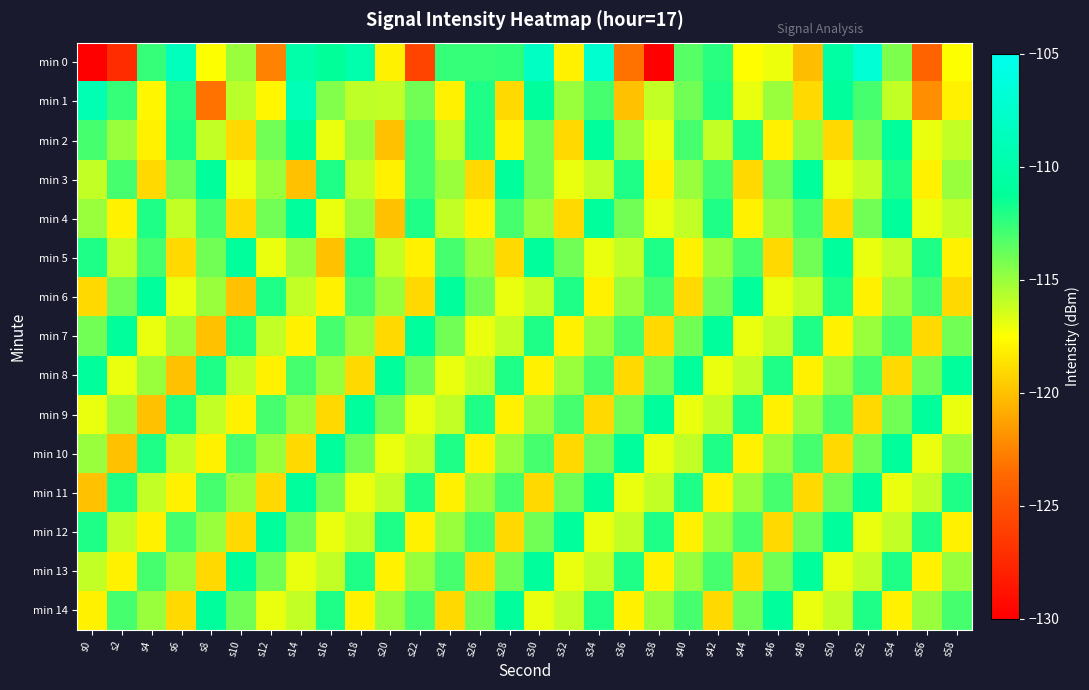

At s26, list the series in order from largest to smallest.

min 1, min 2, min 9, min 0, min 12, min 6, min 14, min 5, min 11, min 8, min 7, min 4, min 10, min 3, min 13